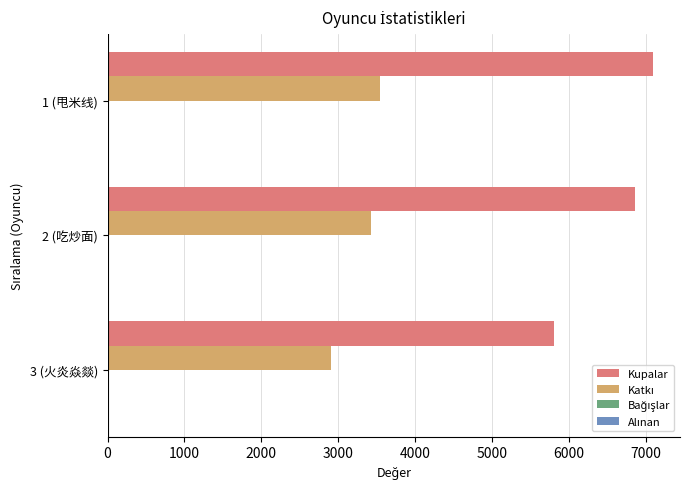

What is the maximum value shown in the chart?

7089